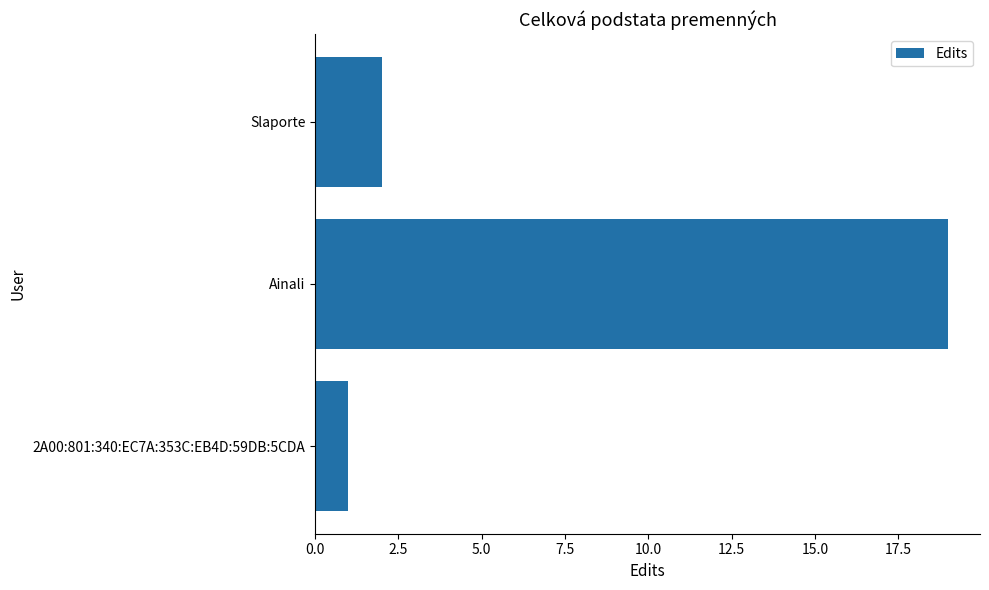

Count the number of data series in this chart.

1